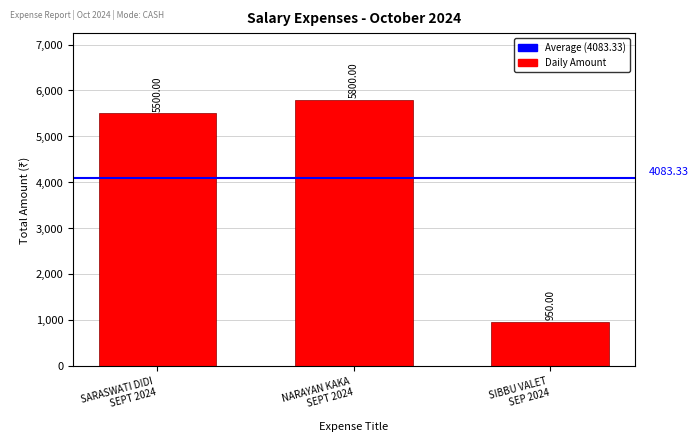

What is the difference between the maximum and minimum values?

4850